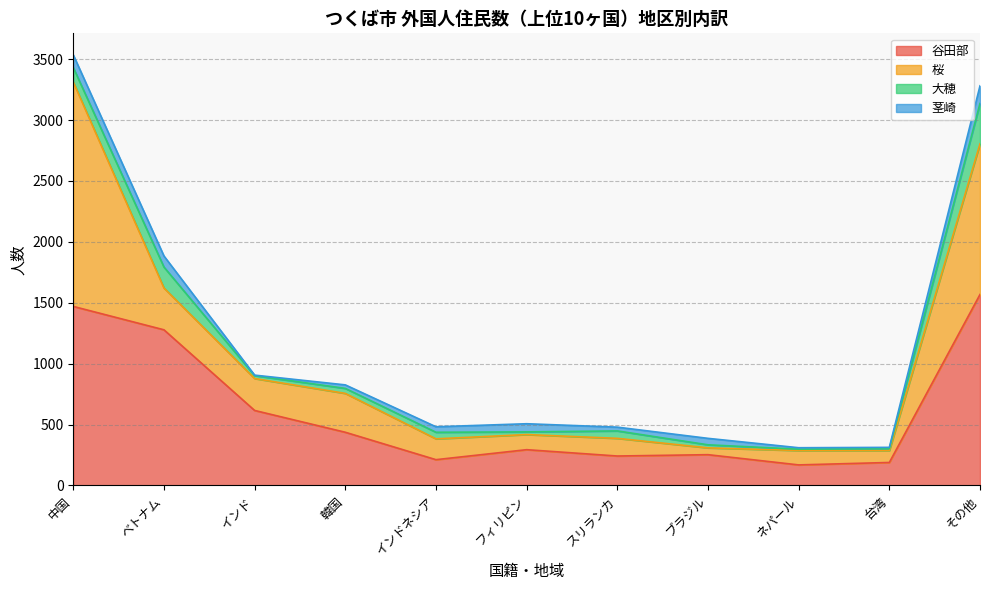

At which label does 茎崎 first exceed 45?

中国